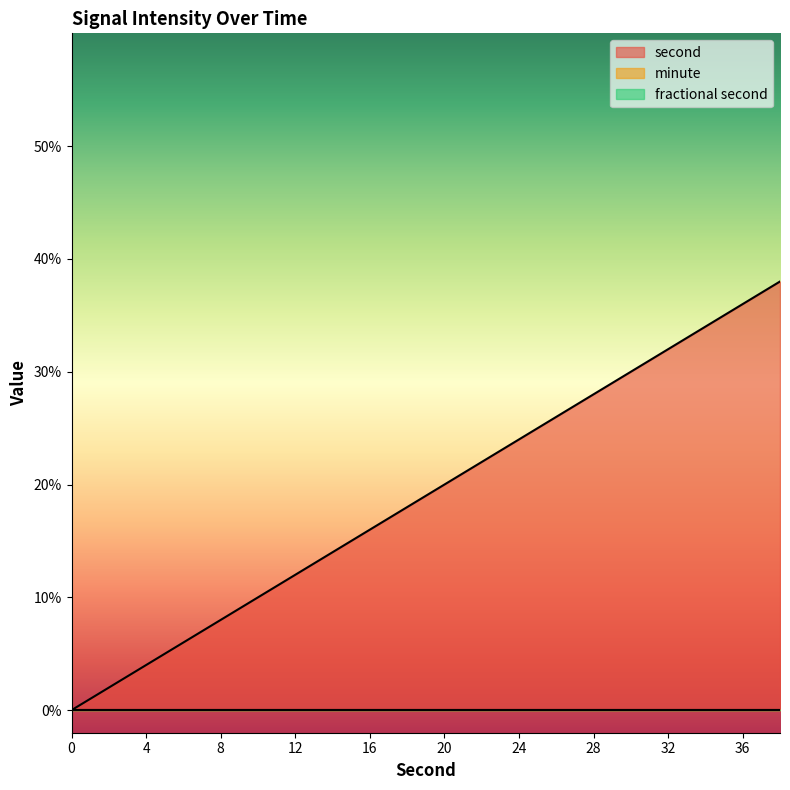

What are all the series names shown in the legend?

second, minute, fractional second